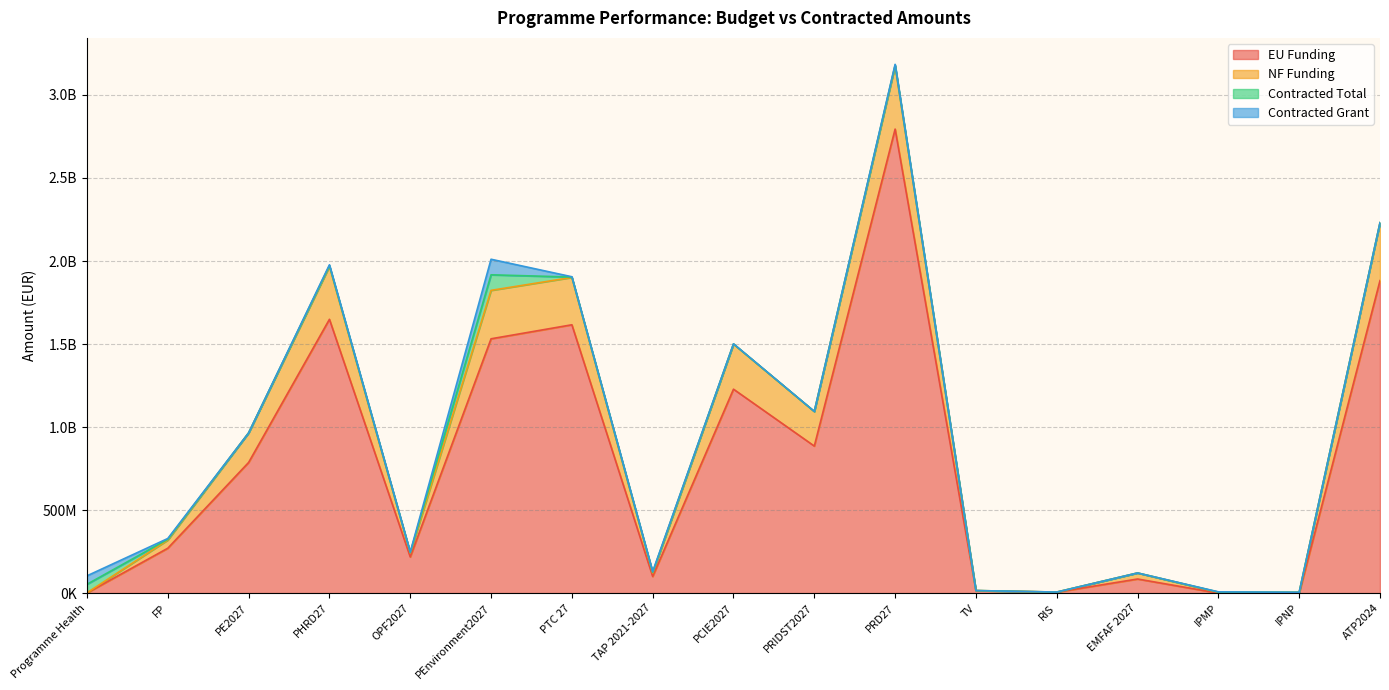

List the labels in order of NF Funding value, largest first.

PRD27, ATP2024, PHRD27, PEnvironment2027, PTC 27, PCIE2027, PRIDST2027, PE2027, FP, EMFAF 2027, OPF2027, TAP 2021-2027, IPMP, IPNP, Programme Health, TV, RIS